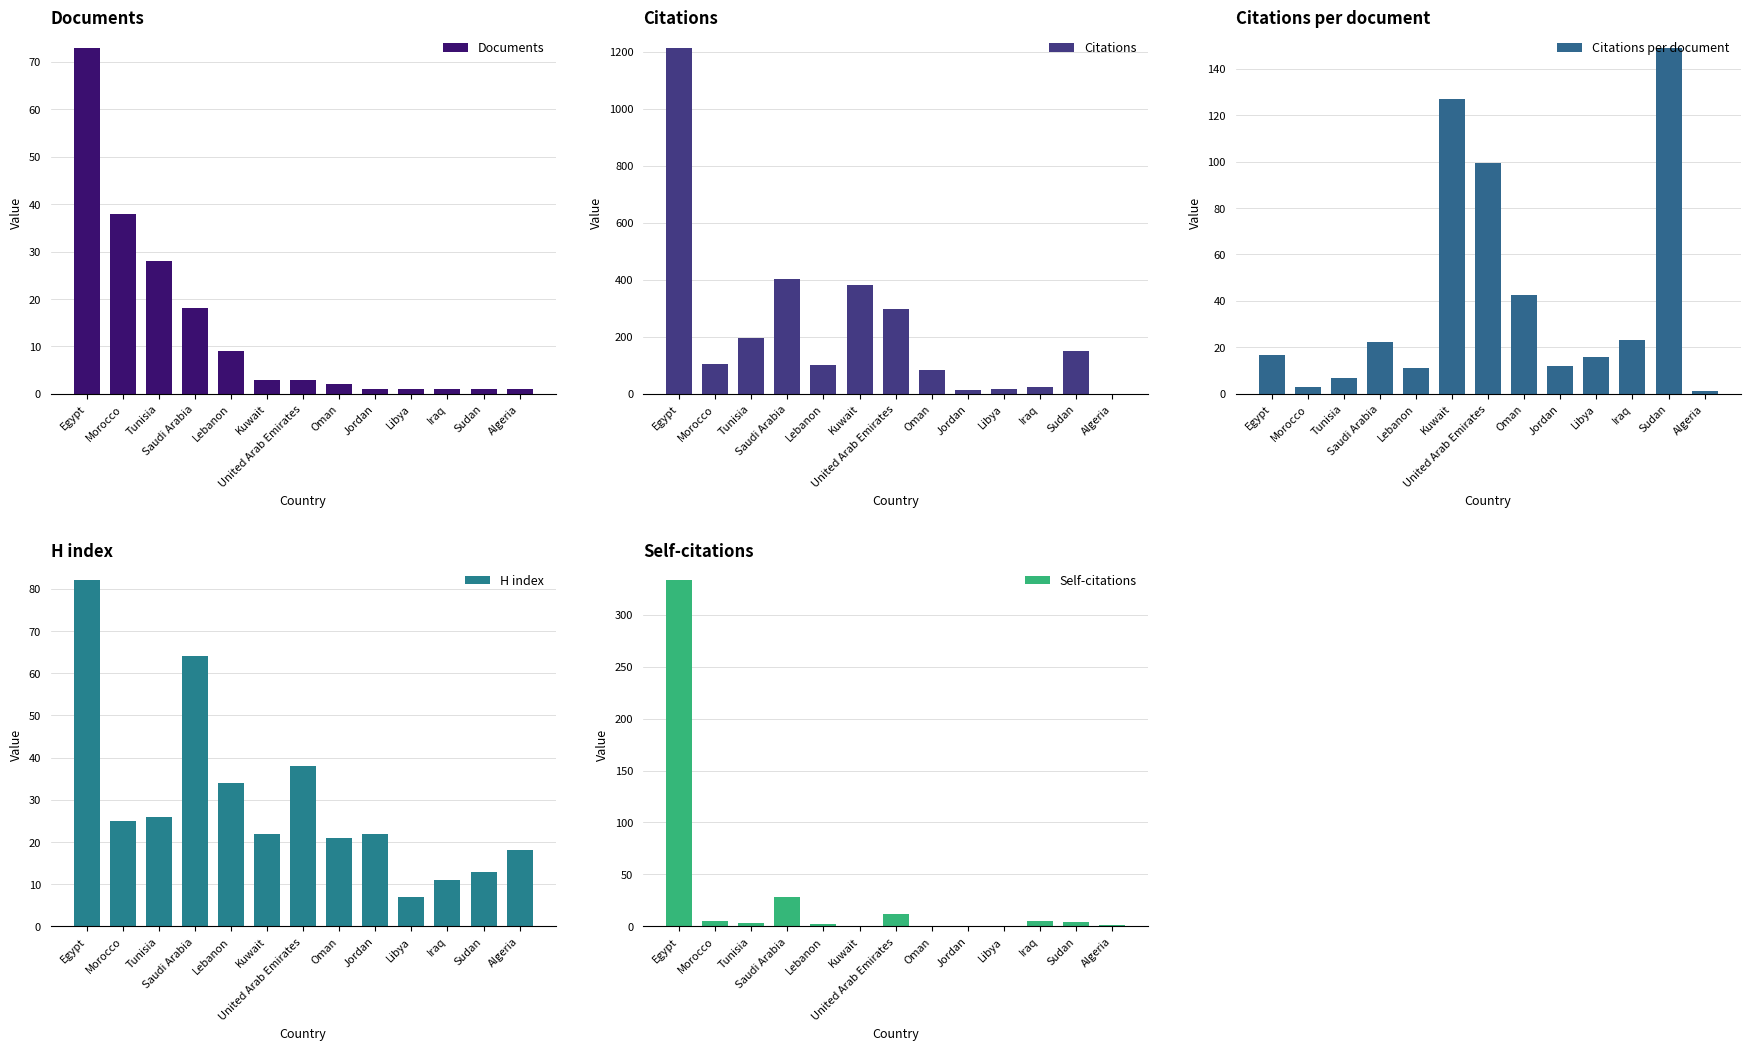

What is the lowest value of the Citations per document series?

1.0